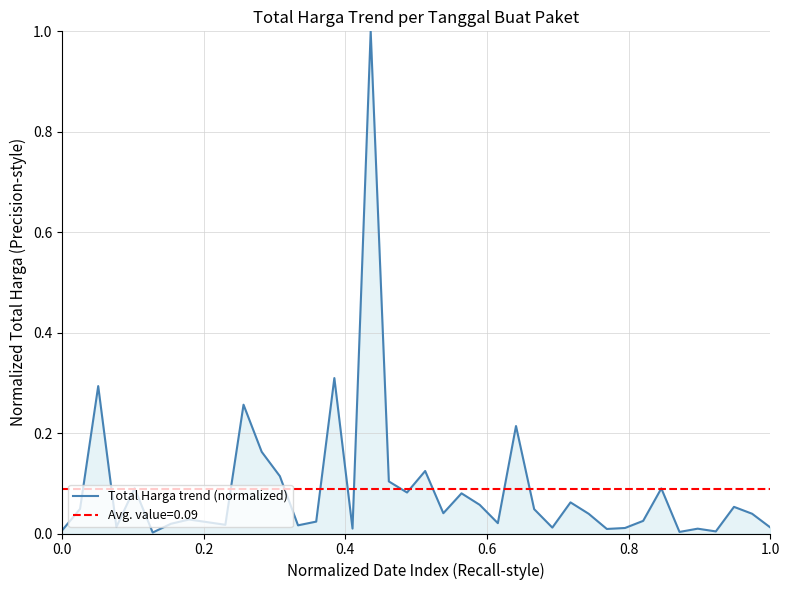

Does the chart have visible grid lines?

Yes